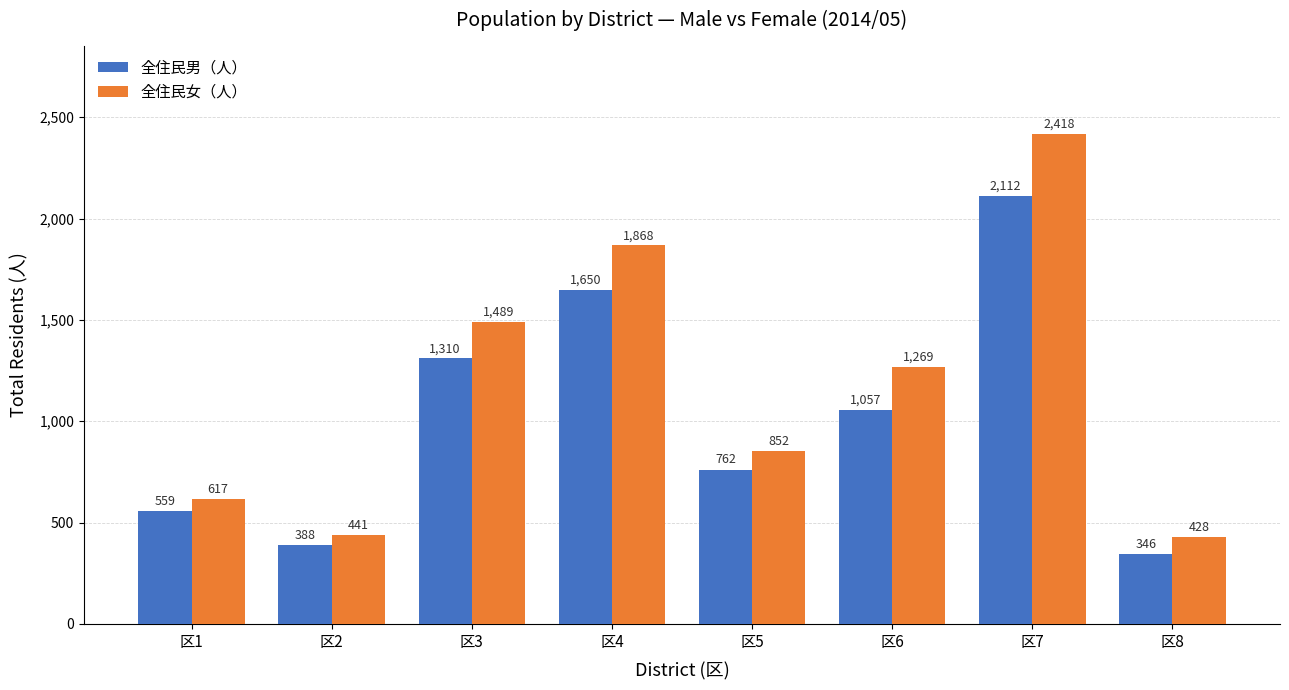

What is the sum of all 全住民女（人） values?

9382